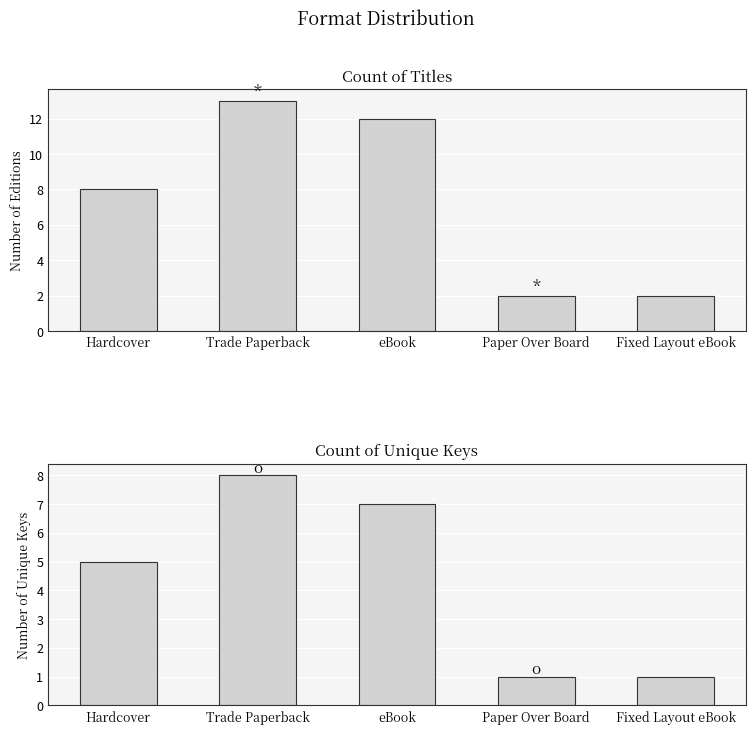

List the series in order of their peak value, lowest first.

Count of Unique Keys, Count of Titles